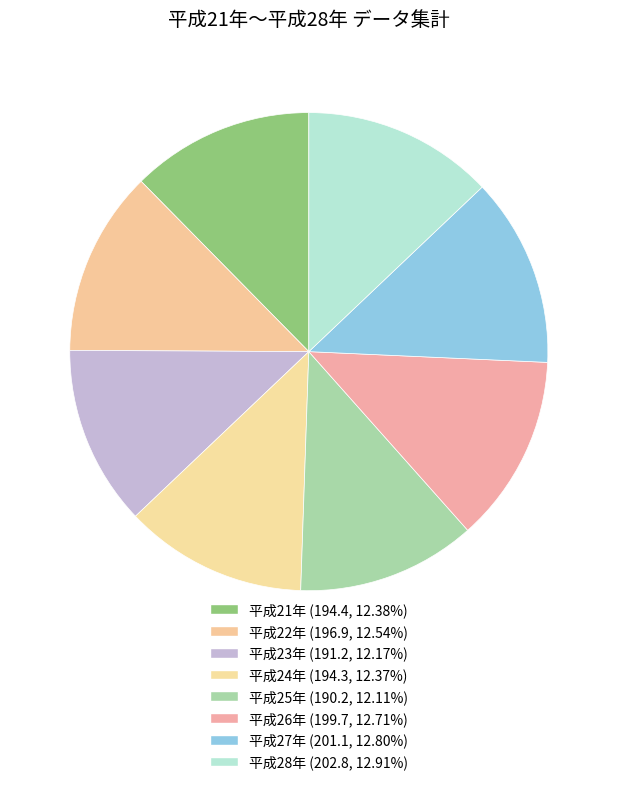

How many segments does this pie chart have?

8